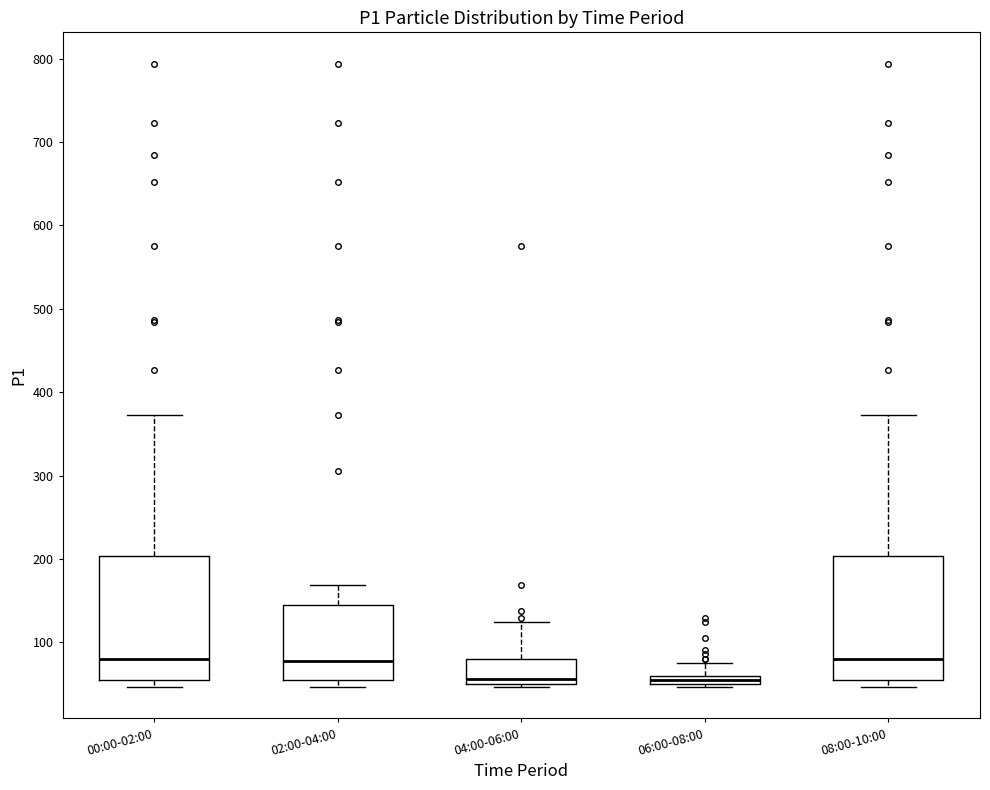

Where is the lower edge of the box for 02:00-04:00 on the y-axis? The values are not printed on the chart, so give them approximately, as read against the axis.

50